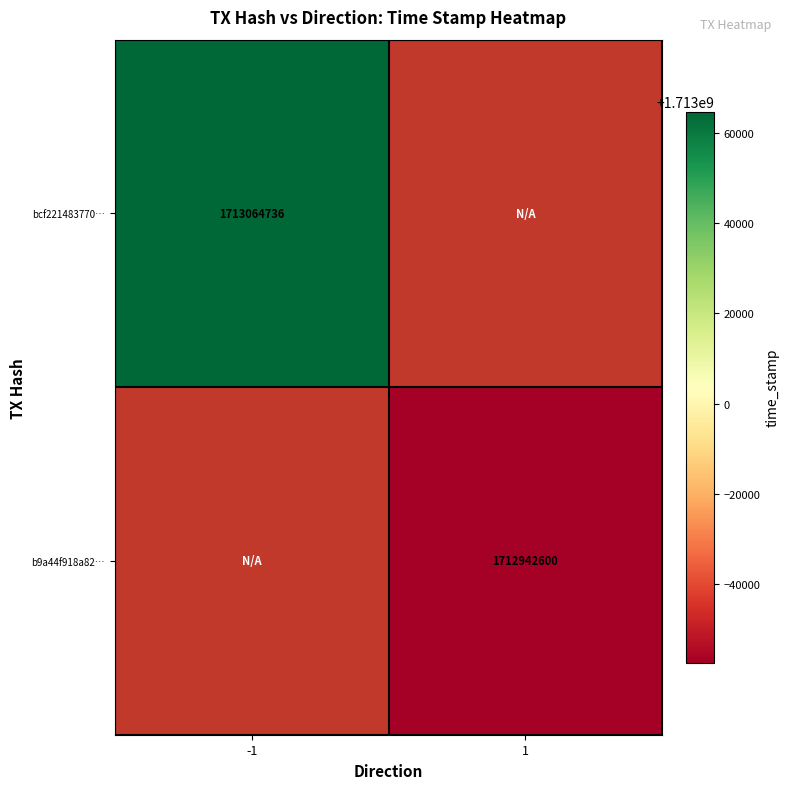

True or false: b9a44f918a82… has a value of 898401003 at 1.

False